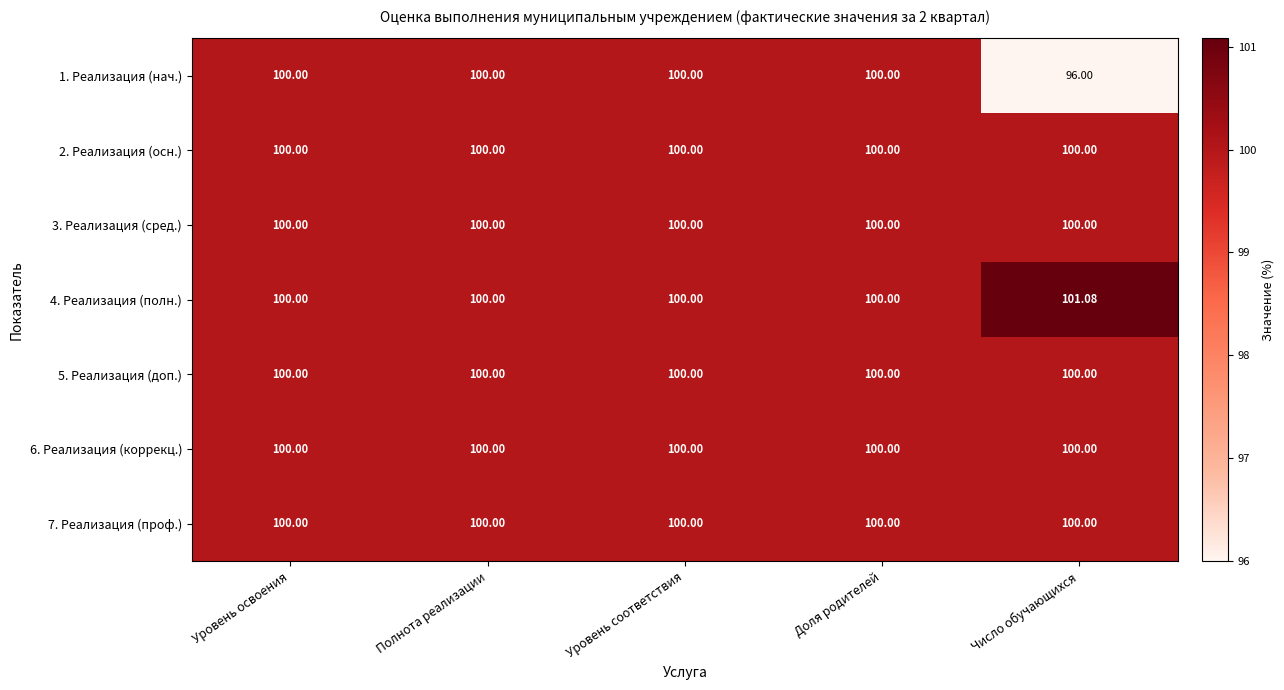

Which category has the lowest value across all series?

Число обучающихся